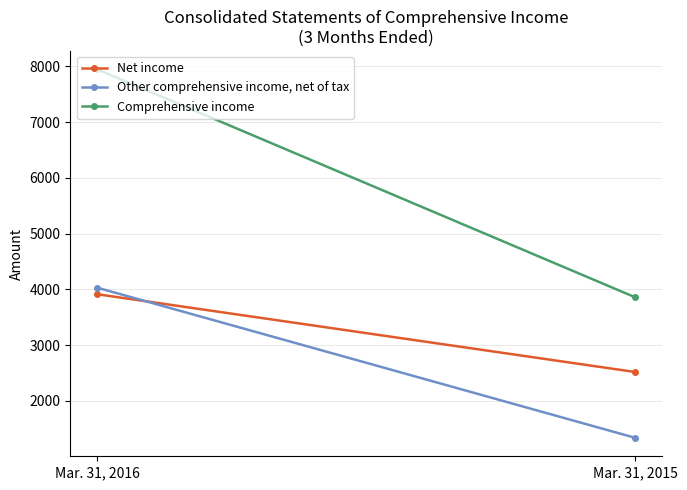

List the series in order of their overall mean, lowest first.

Other comprehensive income, net of tax, Net income, Comprehensive income